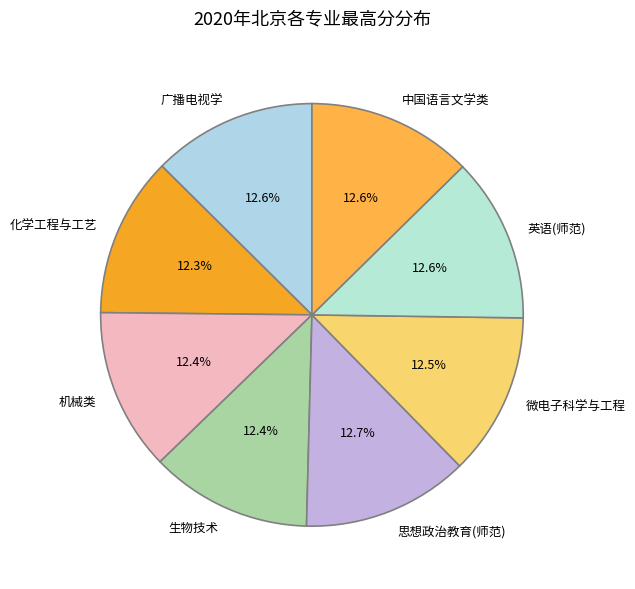

What is the ratio of the value at 生物技术 to the value at 思想政治教育(师范)?

1.0